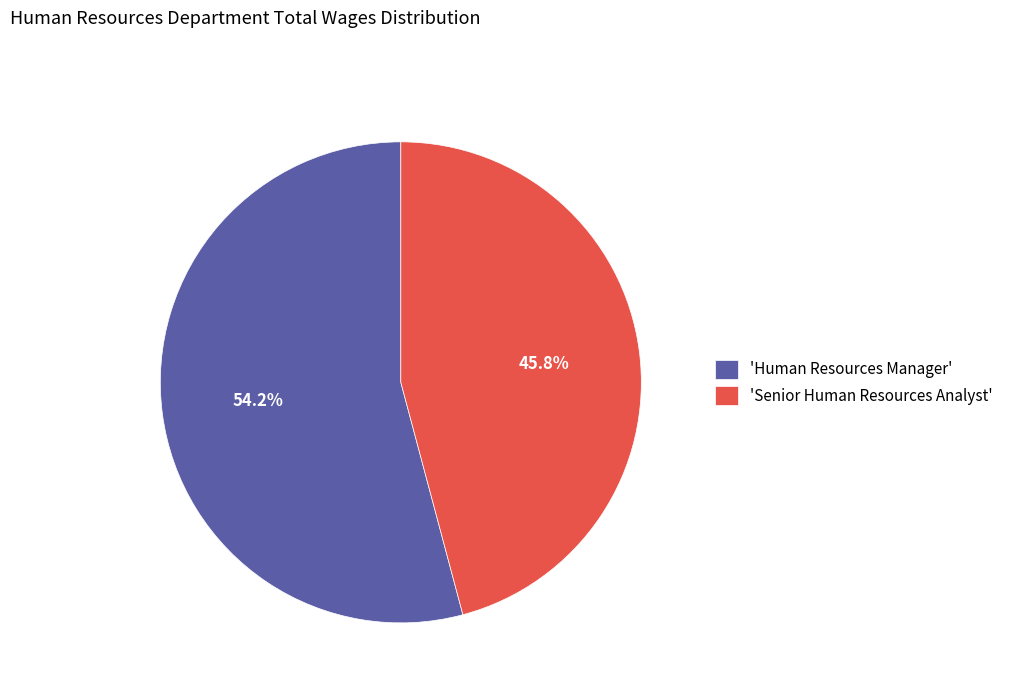

How many slices are in this pie chart?

2